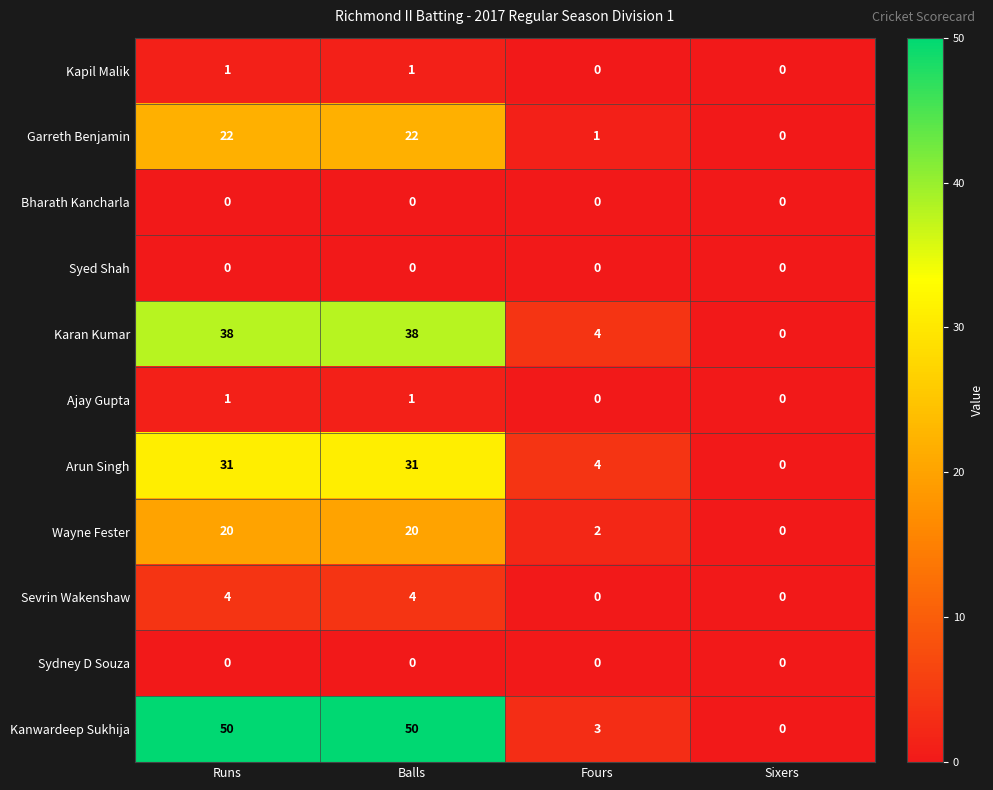

Between Balls and Sixers, which series saw the biggest shift?

Kanwardeep Sukhija